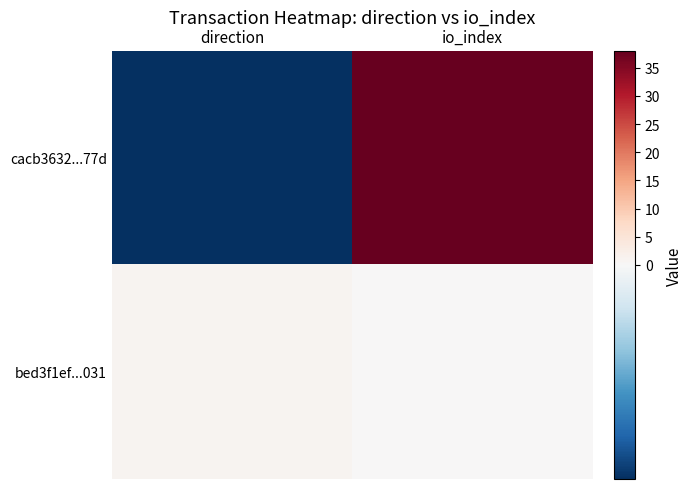

At how many categories does at least one series exceed 28?

1